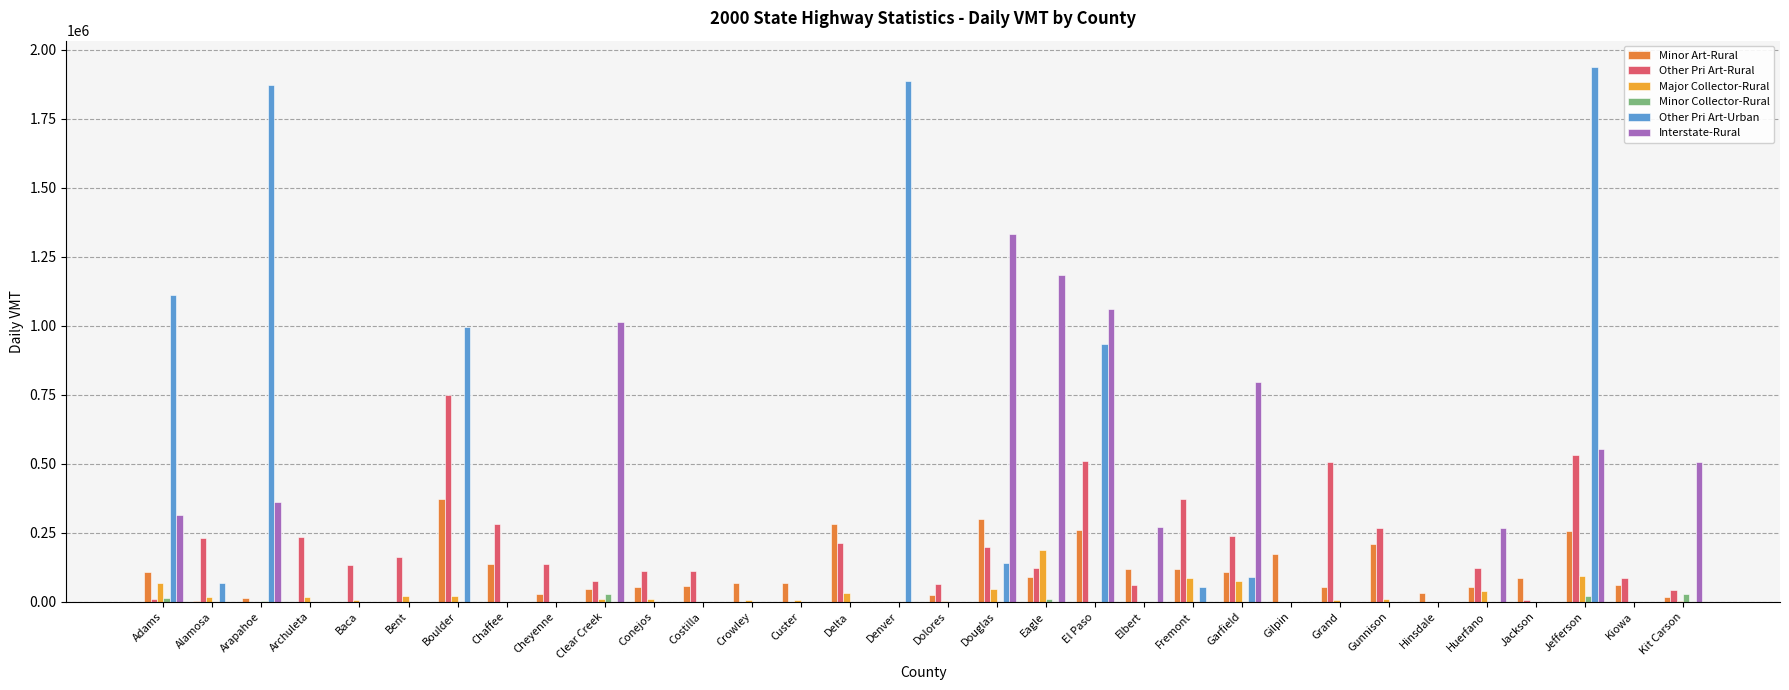

True or false: Other Pri Art-Rural has a value of 81397.8 at Chaffee.

False